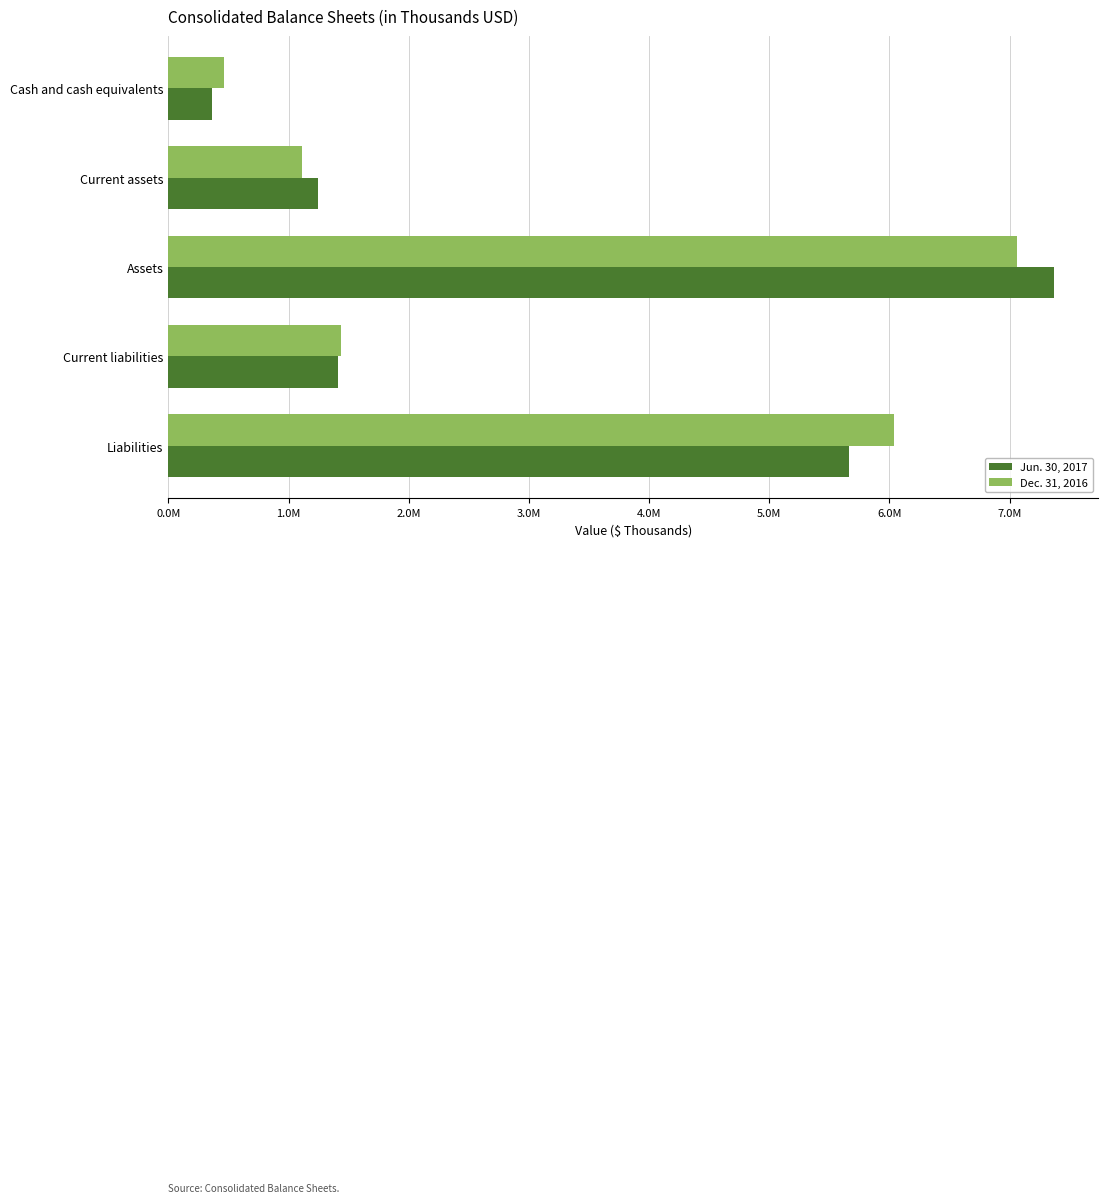

Which series has the largest total across all categories?

Dec. 31, 2016